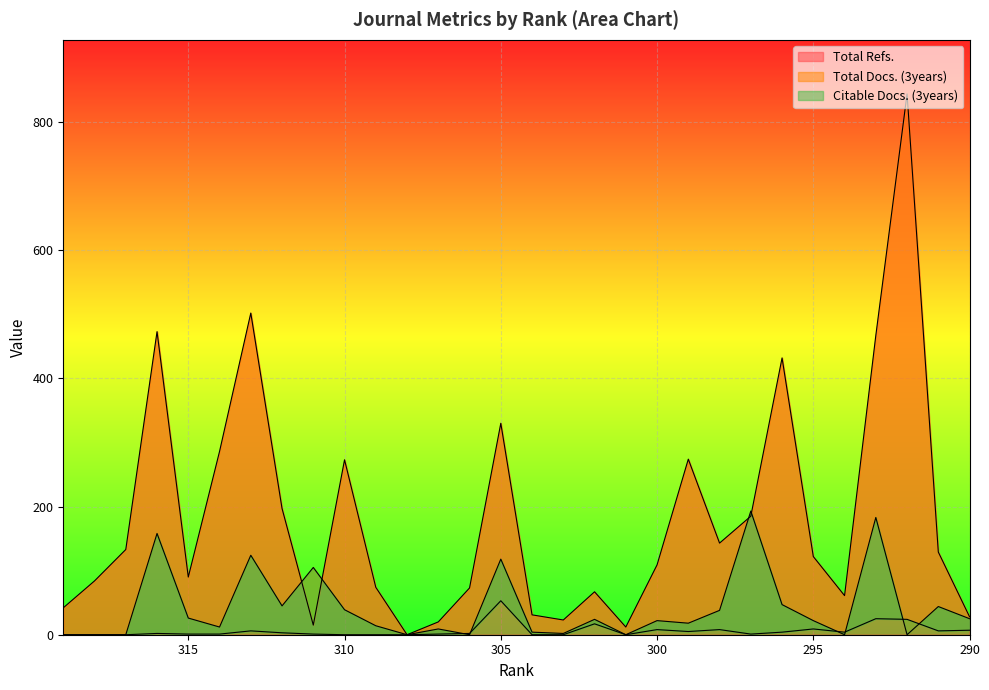

How many positive values does the Citable Docs. (3years) series have?

21